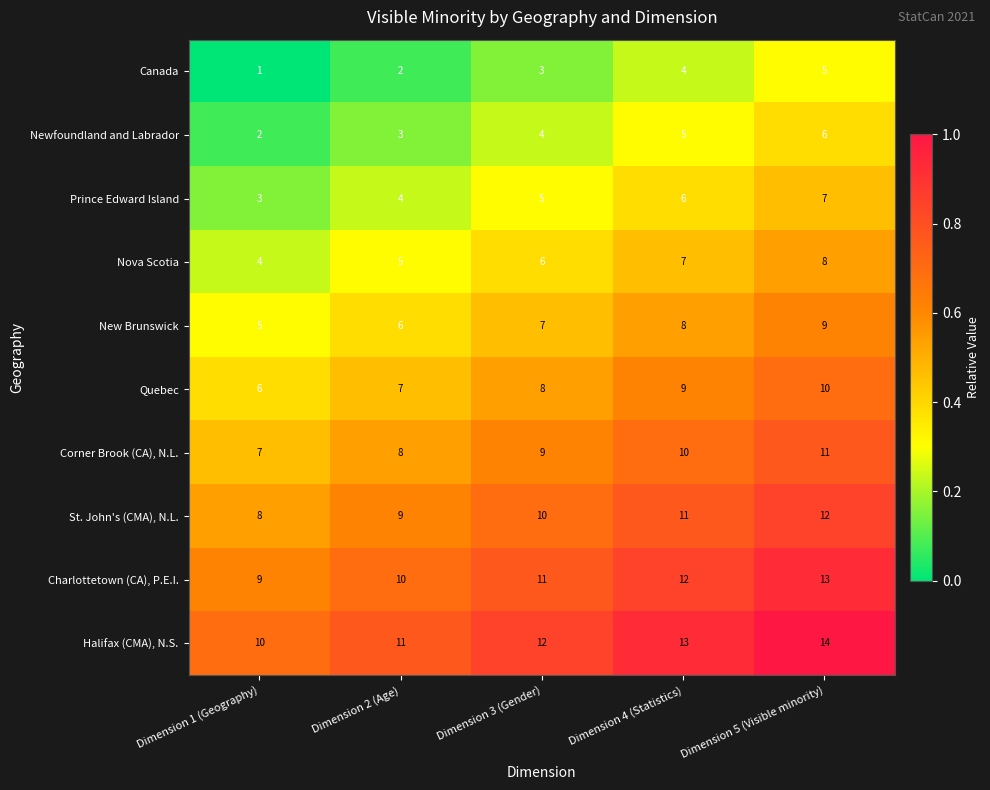

The value of Charlottetown (CA), P.E.I. at Dimension 1 (Geography) is 9. True or false?

True